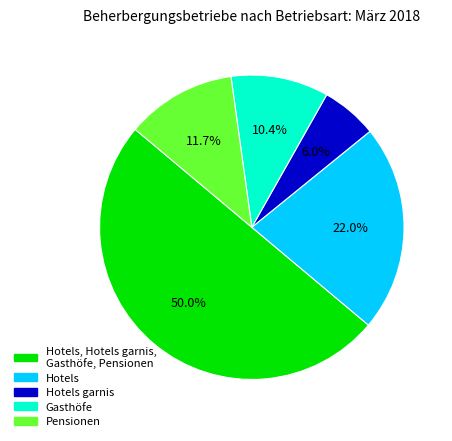

Rank the categories by value from lowest to highest.

Hotels garnis, Gasthöfe, Pensionen, Hotels, Hotels, Hotels garnis, Gasthöfe, Pensionen